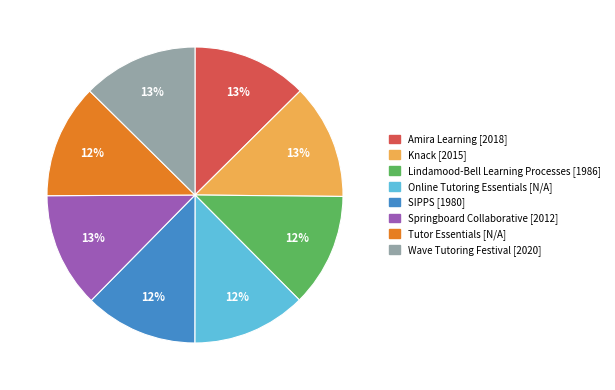

Combined, do SIPPS and Springboard Collaborative account for over 50%?

No